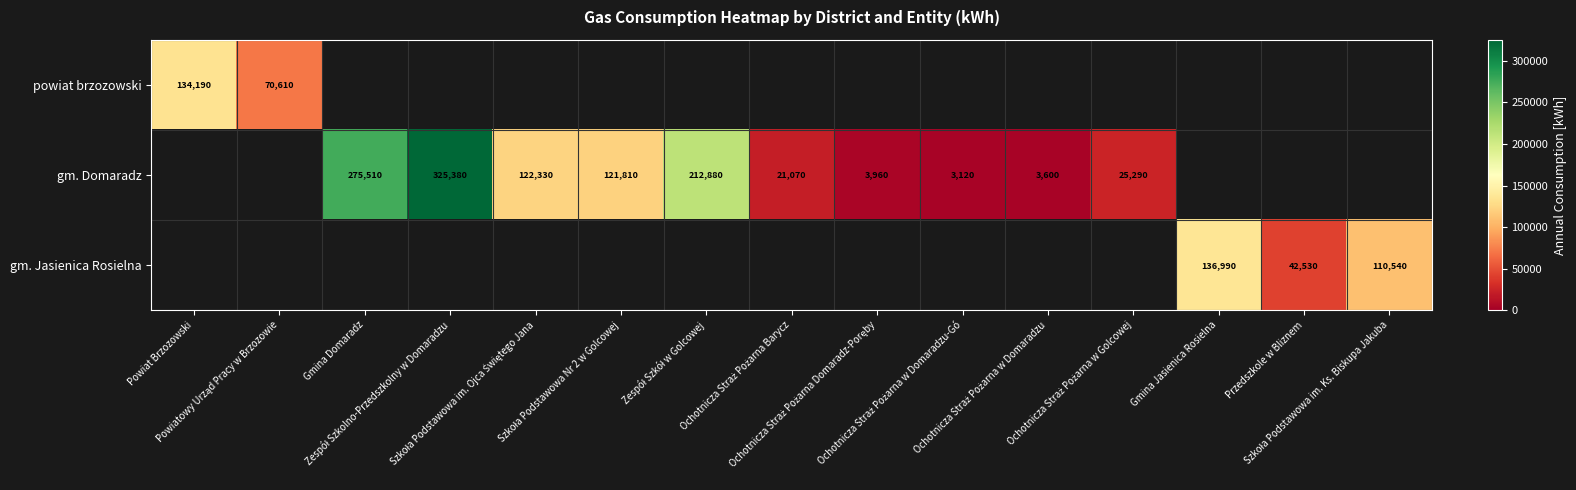

Which series changed the most between Ochotnicza Straż Pożarna w Domaradzu and Ochotnicza Straż Pożarna w Golcowej?

gm. Domaradz